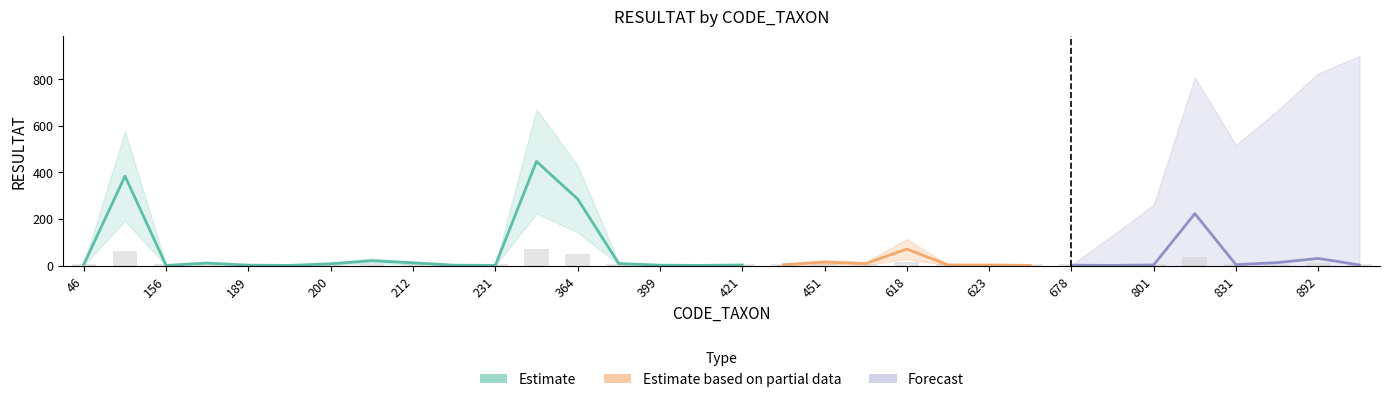

Reading right to left, extract all data points from this chart.

906=5.5	892=9.6	887=7.0	831=5.6	807=38.4	801=5.5	742=5.2	678=5.3	670=5.2	623=5.5	619=5.5	618=15.7	457=6.3	451=7.2	449=5.6	421=5.5	404=5.2	399=5.3	394=6.3	364=47.9	363=72.0	231=5.2	223=5.3	212=6.8	211=8.2	200=6.2	193=5.2	189=5.3	183=6.7	156=5.2	69=62.6	46=5.9